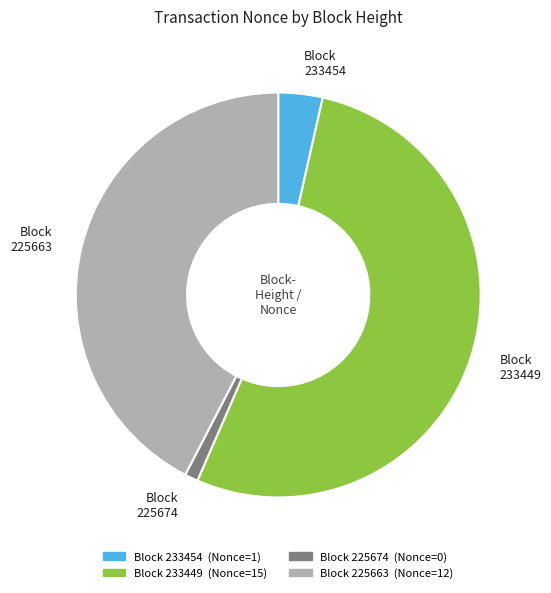

Is there any slice that represents more than half of the pie?

Yes